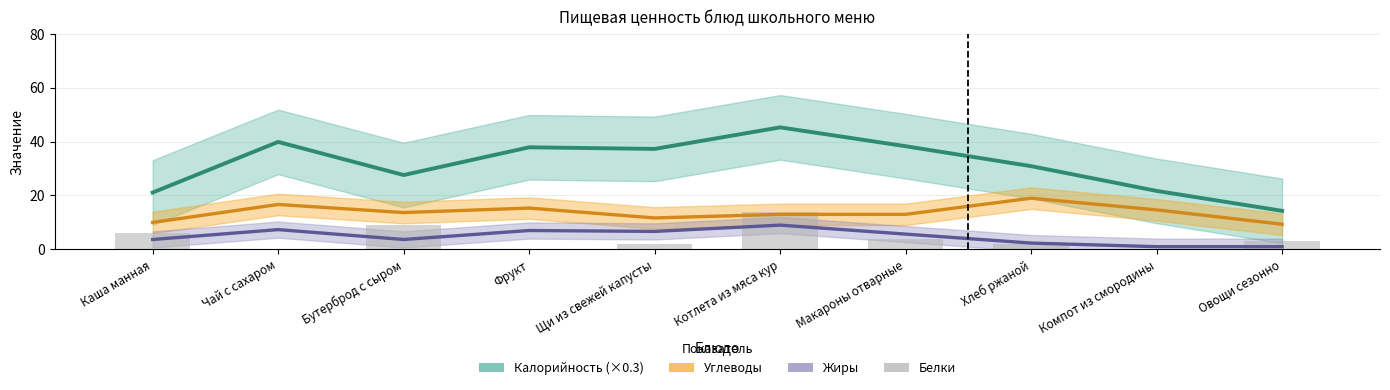

Between Бутерброд с сыром and Котлета из мяса кур, which series saw the biggest shift?

Калорийность (×0.3)